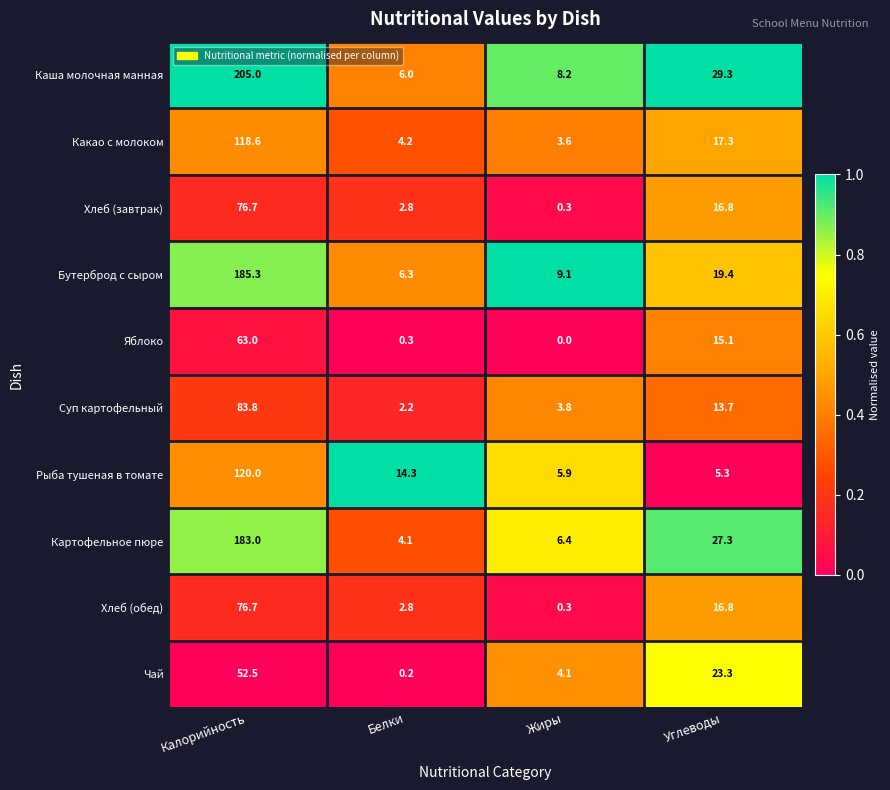

What is the minimum value for Каша молочная манная?

6.0